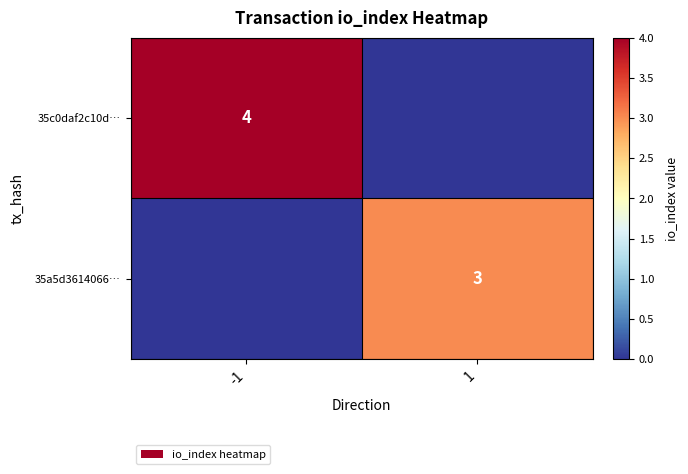

At how many categories does at least one series exceed 2?

2